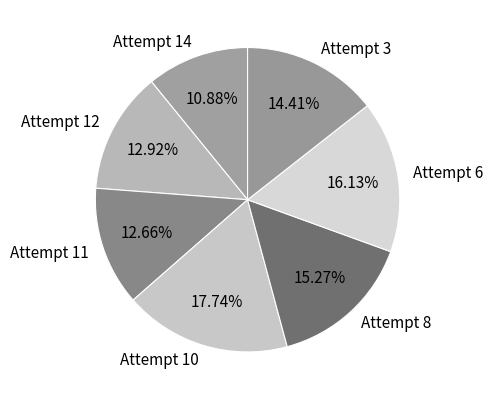

To the nearest percent, what is the difference between the largest and smallest slice percentages?

7%